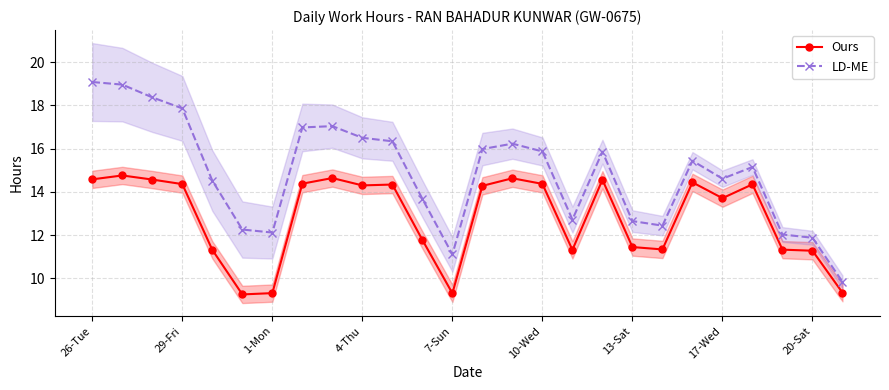

True or false: Ours has more than 2 points higher than both neighbors.

True